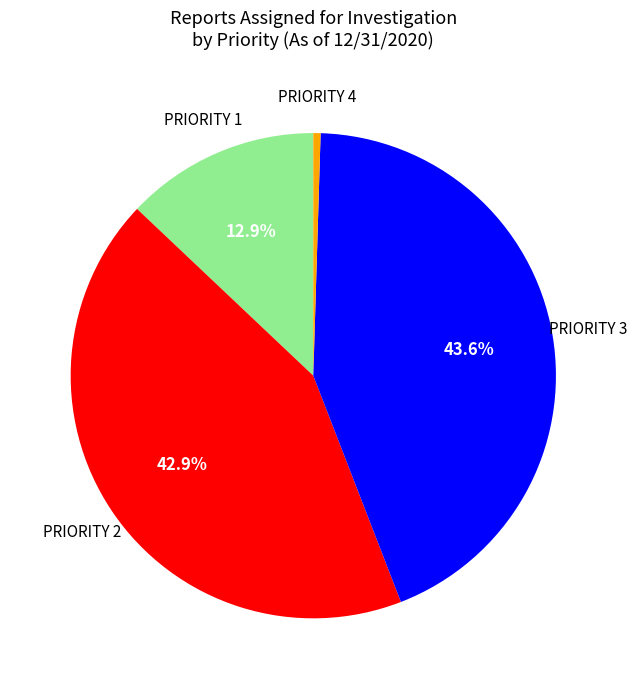

Is there any slice that represents more than half of the pie?

No